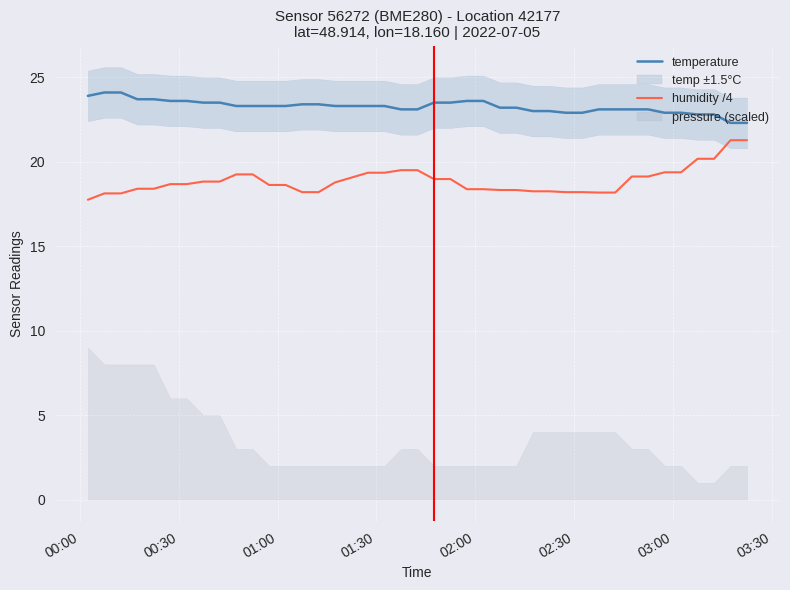

What is the minimum value for temperature?

22.3